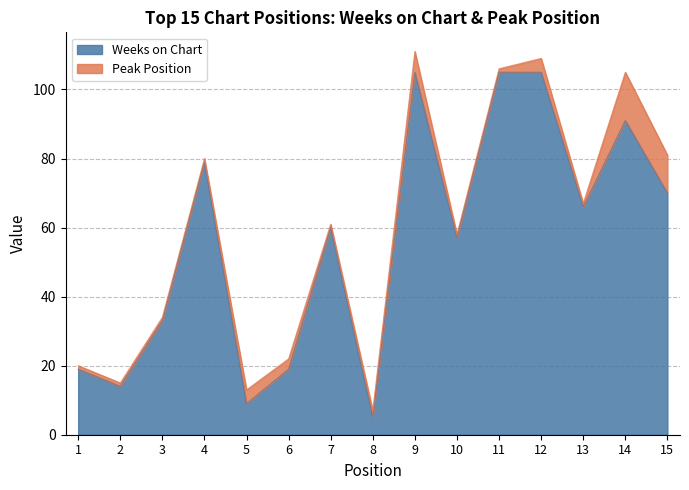

List the labels in order of value, largest first.

9, 11, 12, 14, 4, 15, 13, 7, 10, 3, 1, 6, 2, 5, 8